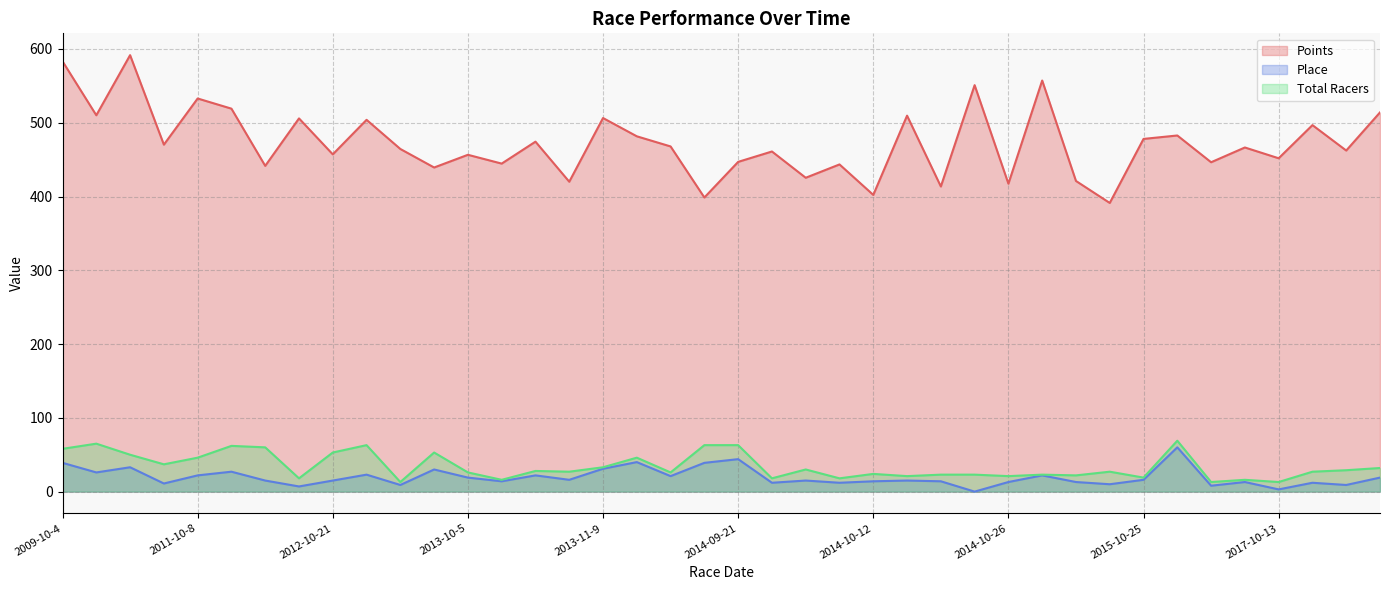

True or false: Total Racers and Points intersect in this chart.

False